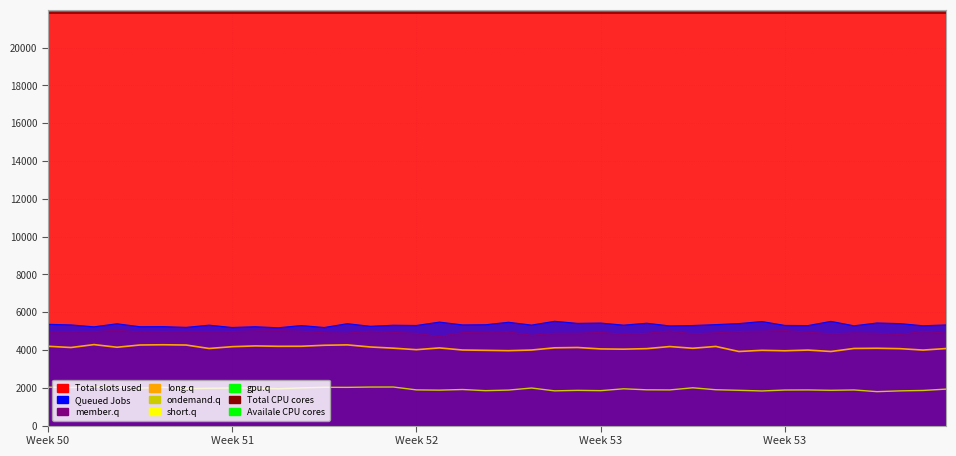

The long.q series shows 4111 at 17. True or false?

True